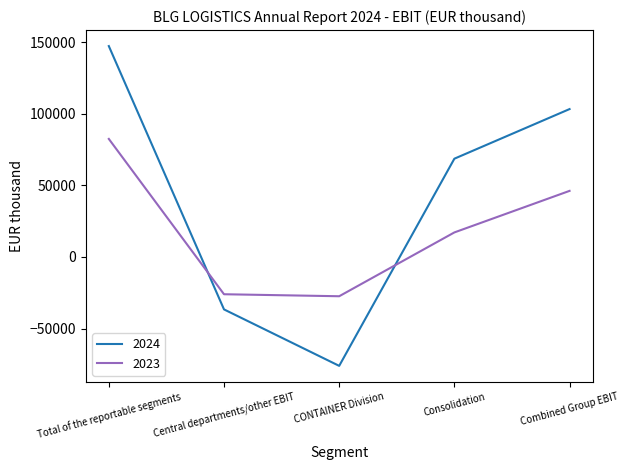

Where is the first local minimum for 2024?

CONTAINER Division